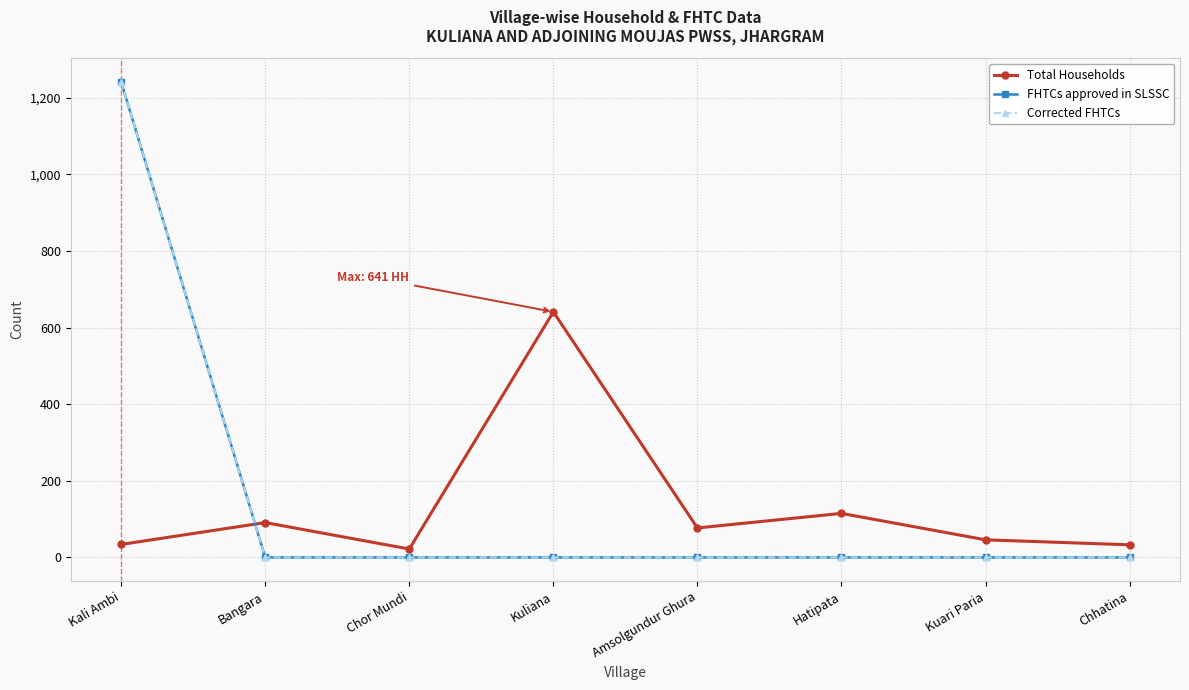

Is the value of Total Households at Hatipata greater than the value of Corrected FHTCs at Kuari Paria?

Yes